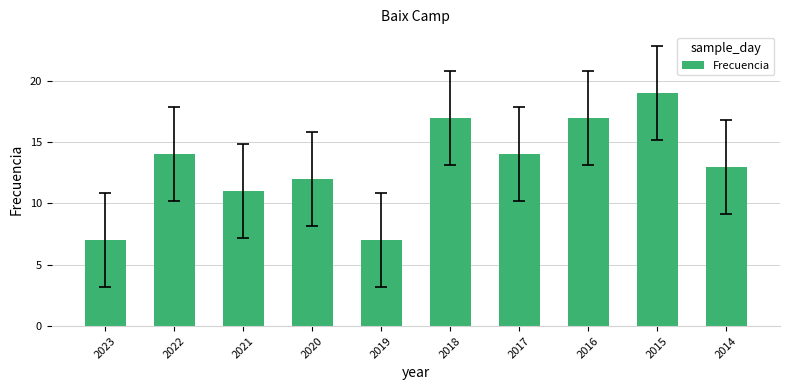

Which has a higher value, 2019 or 2021?

2021